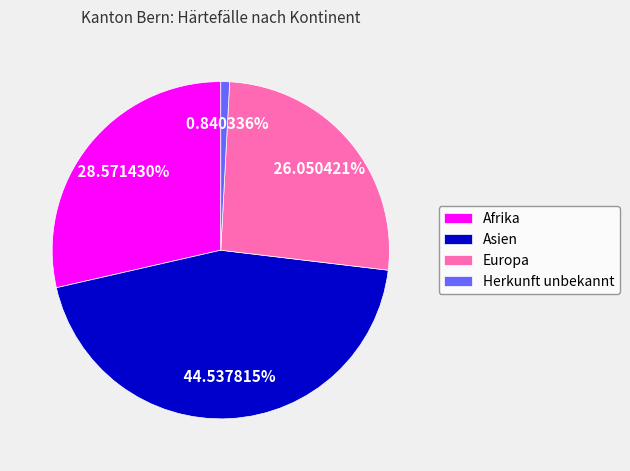

How many segments does this pie chart have?

4